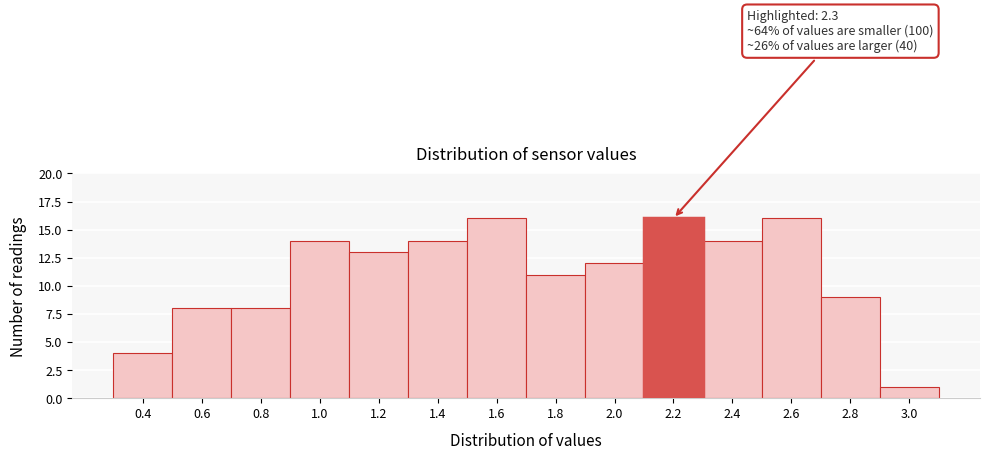

Reading left to right, list all the values displayed in this chart.

0.4=4	0.6=8	0.8=8	1.0=14	1.2=13	1.4=14	1.6=16	1.8=11	2.0=12	2.2=16	2.4=14	2.6=16	2.8=9	3.0=1